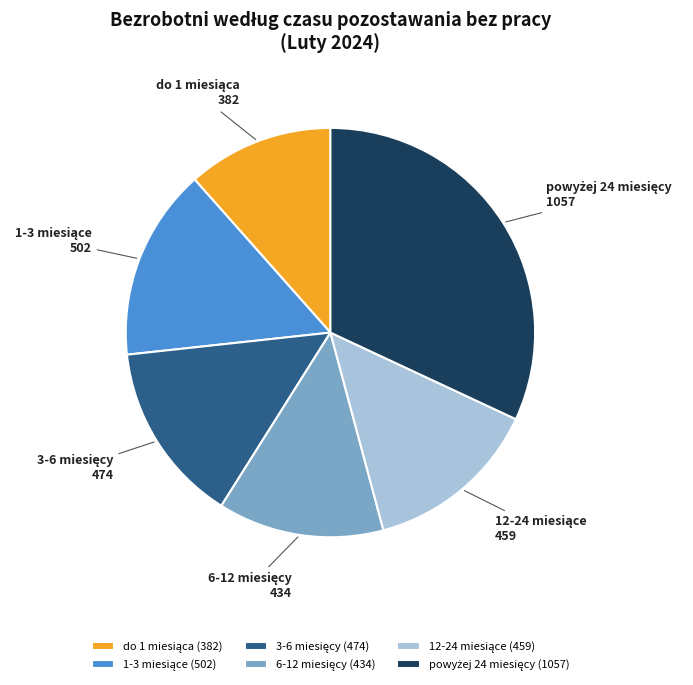

Does any single category account for the majority?

No